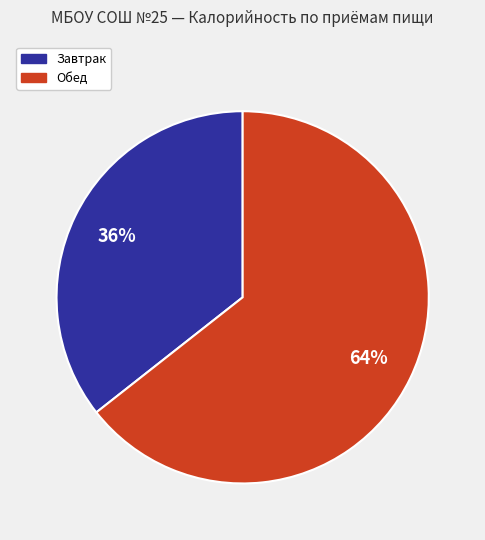

Count the number of slices in the pie.

2